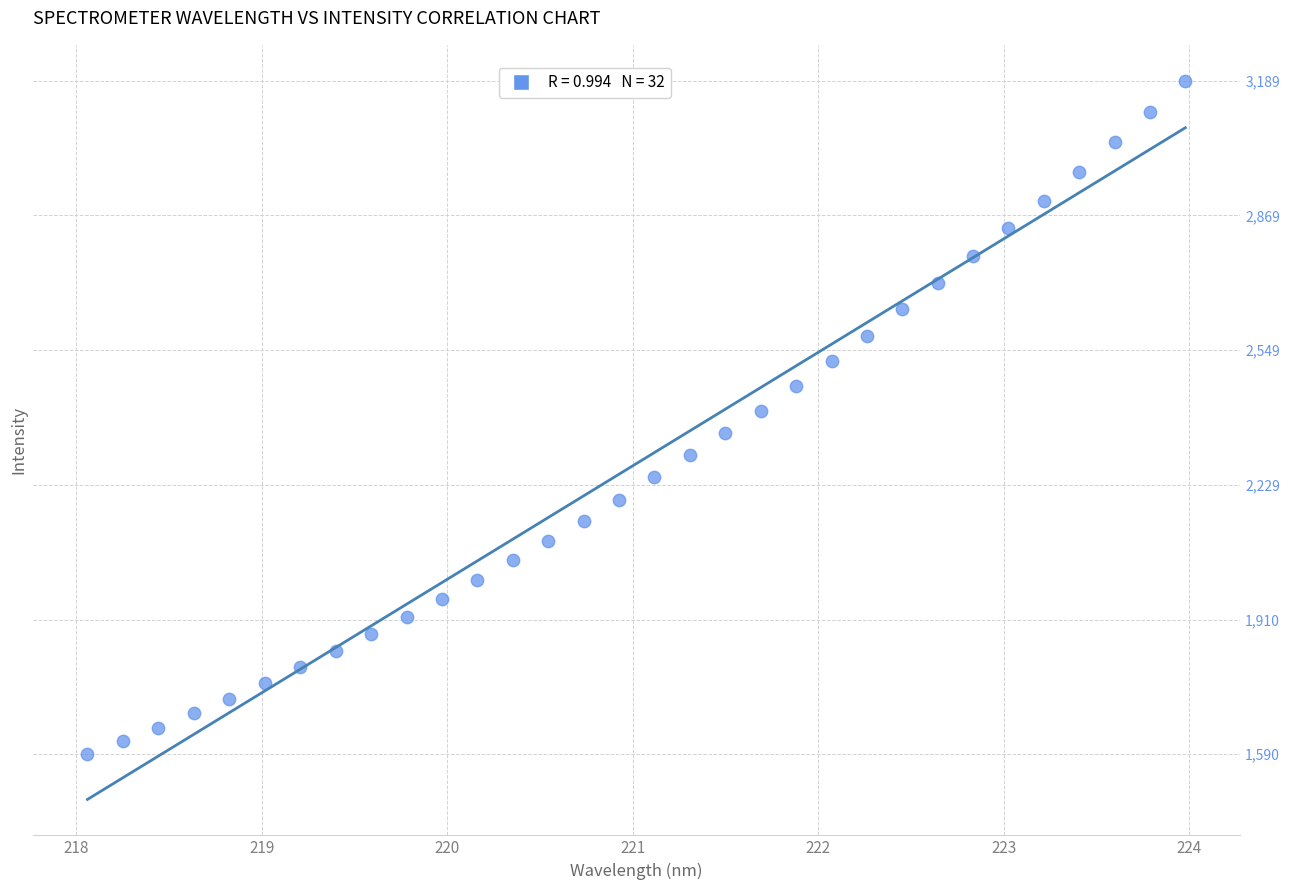

What is the range of X values (max minus min)?

5.9